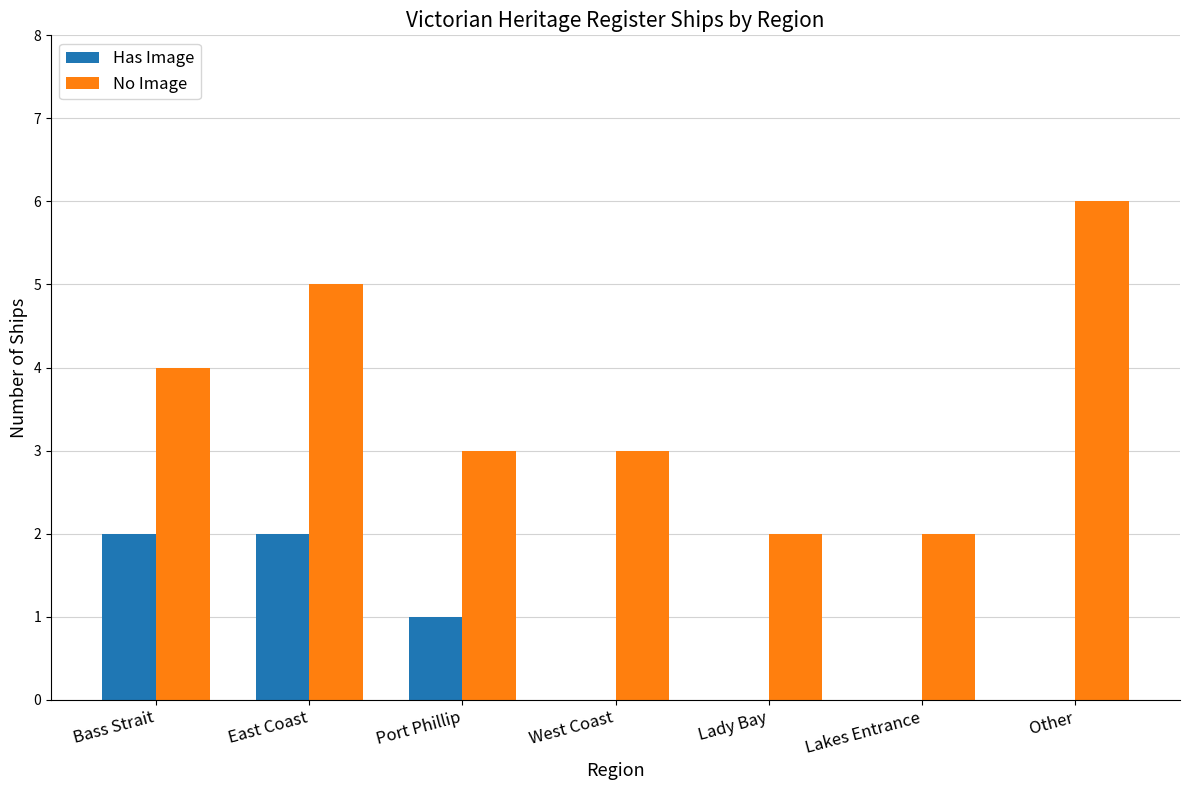

Which series changed the most between Port Phillip and West Coast?

Has Image